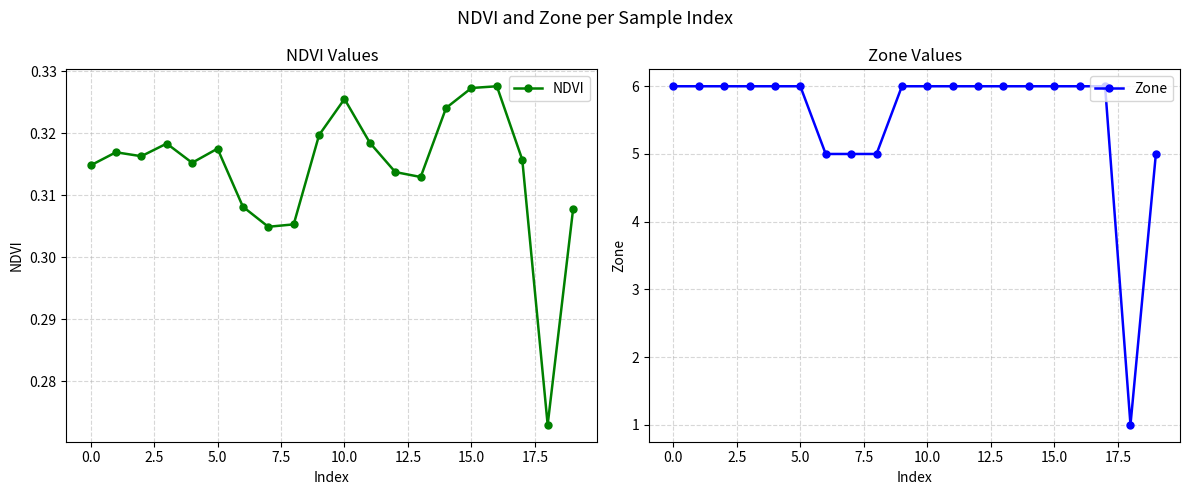

True or false: NDVI has more than 2 interior local peaks.

True